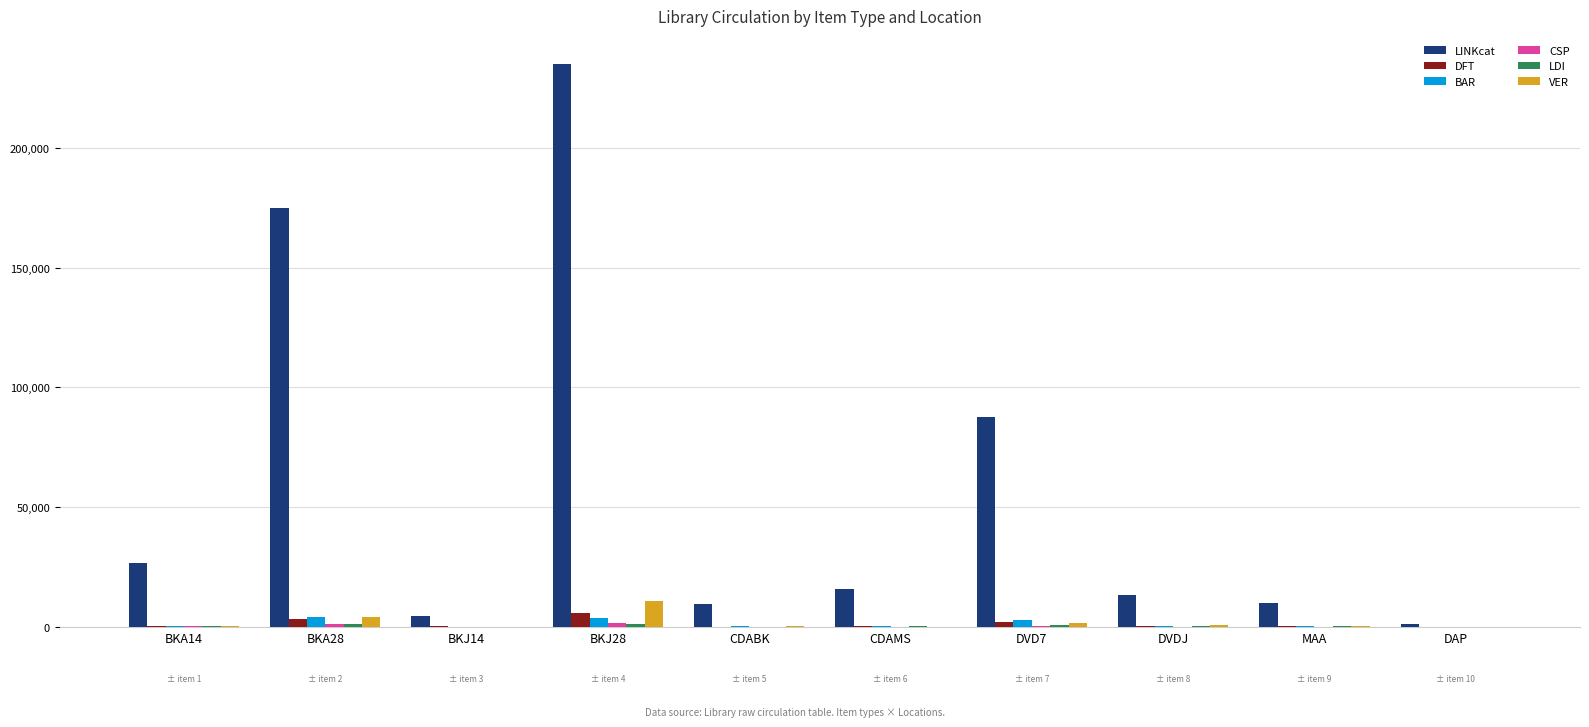

What is the greatest value displayed?

234984